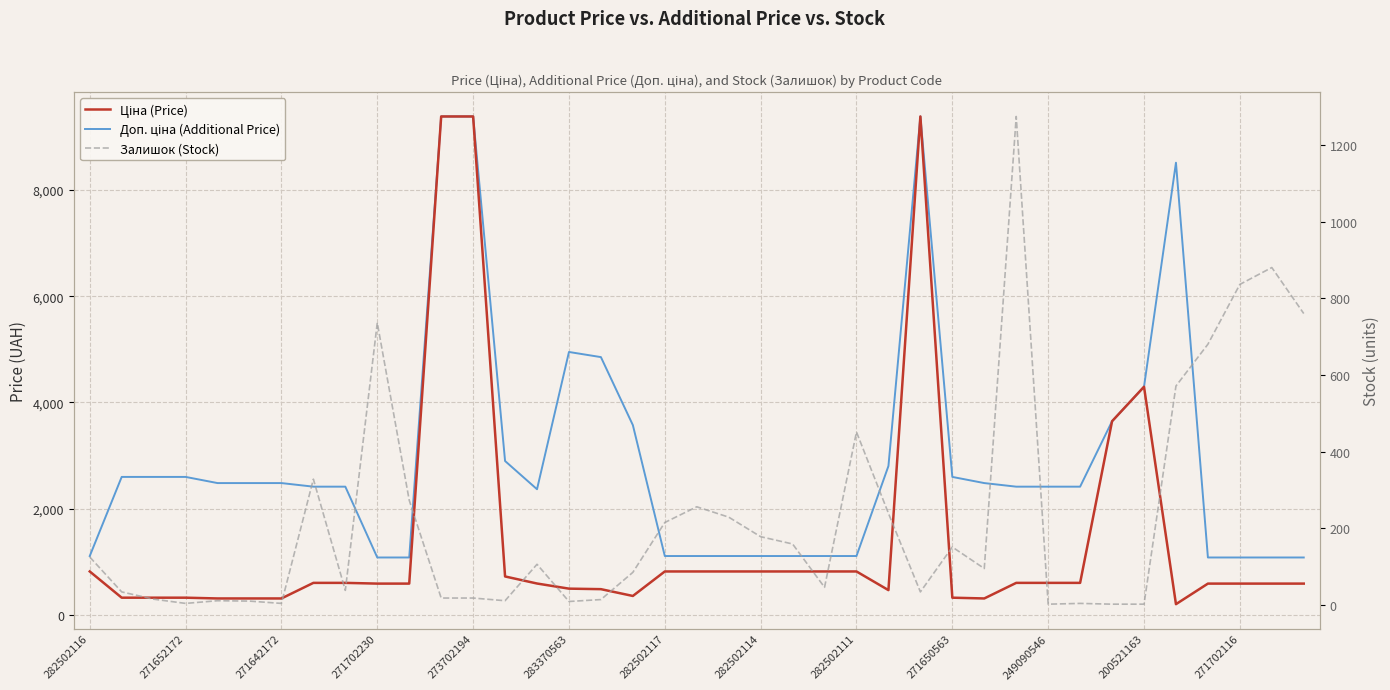

How many lines are shown in the chart?

3